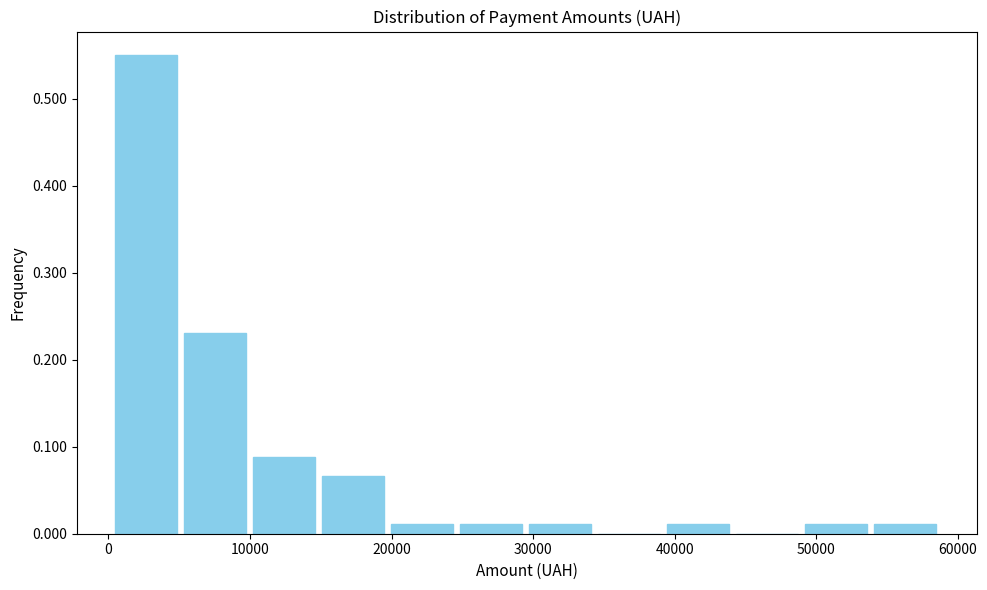

Which range on the x-axis has the tallest bar?

0 to 5000